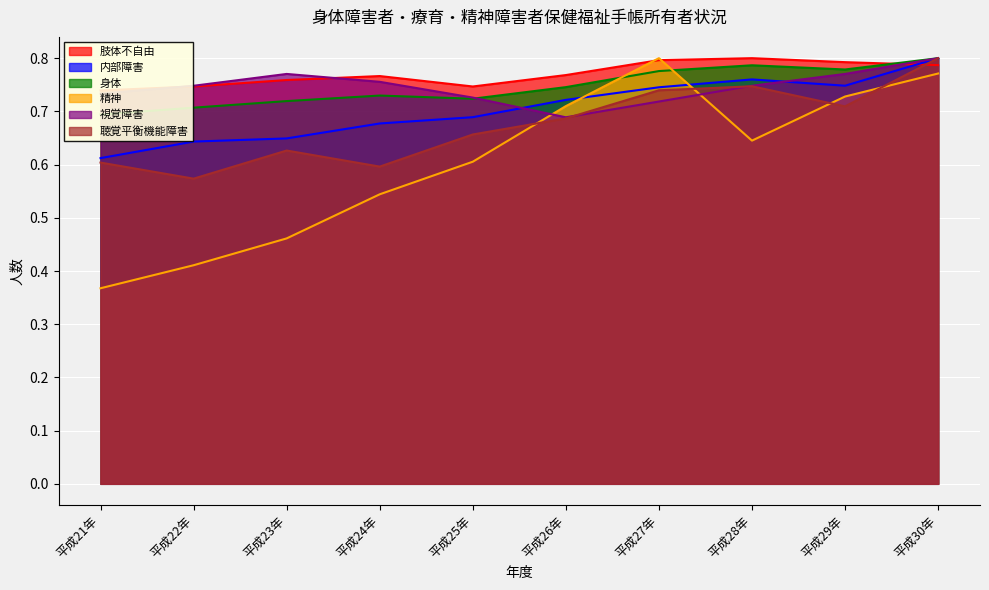

What is the label of the 2nd point from the left?

平成22年